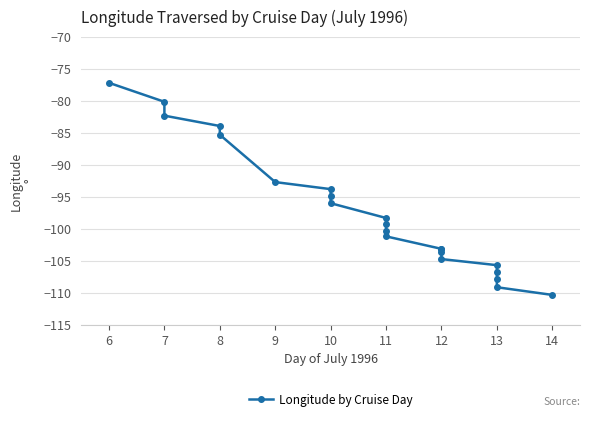

At which label does the data first exceed -99?

6